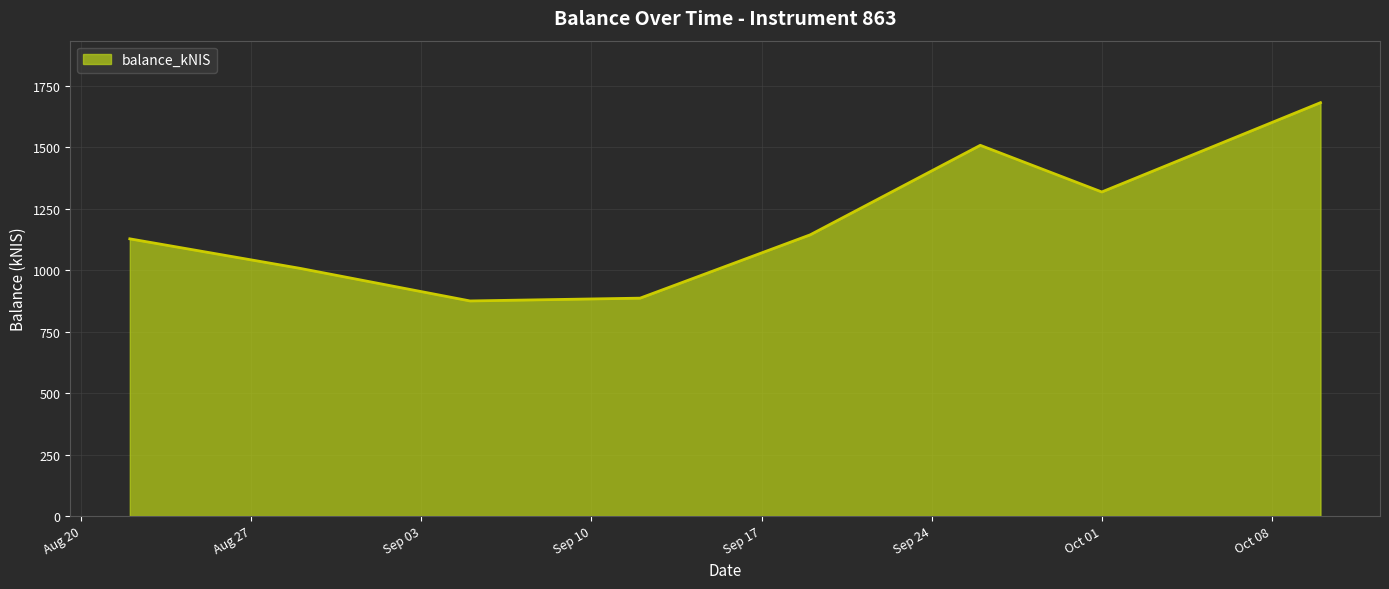

What is the minimum value shown in the chart?

875.2